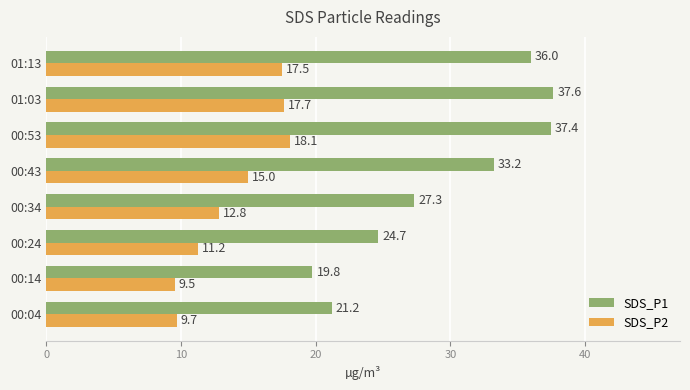

At which label does SDS_P1 reach its minimum?

00:14